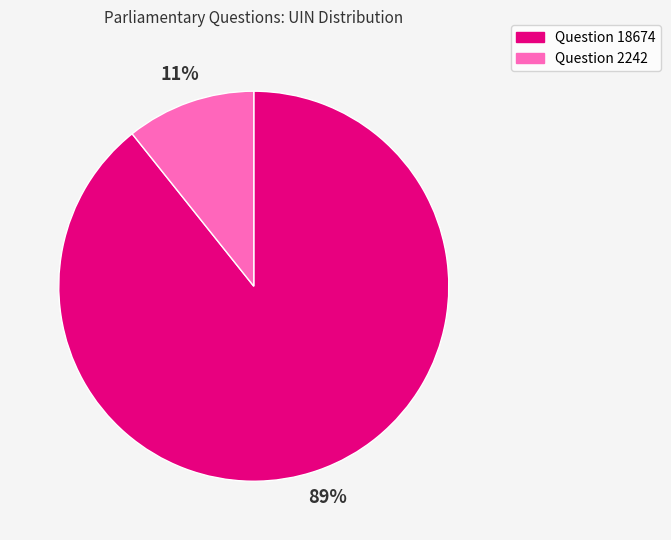

Which slice is the largest?

Question 18674